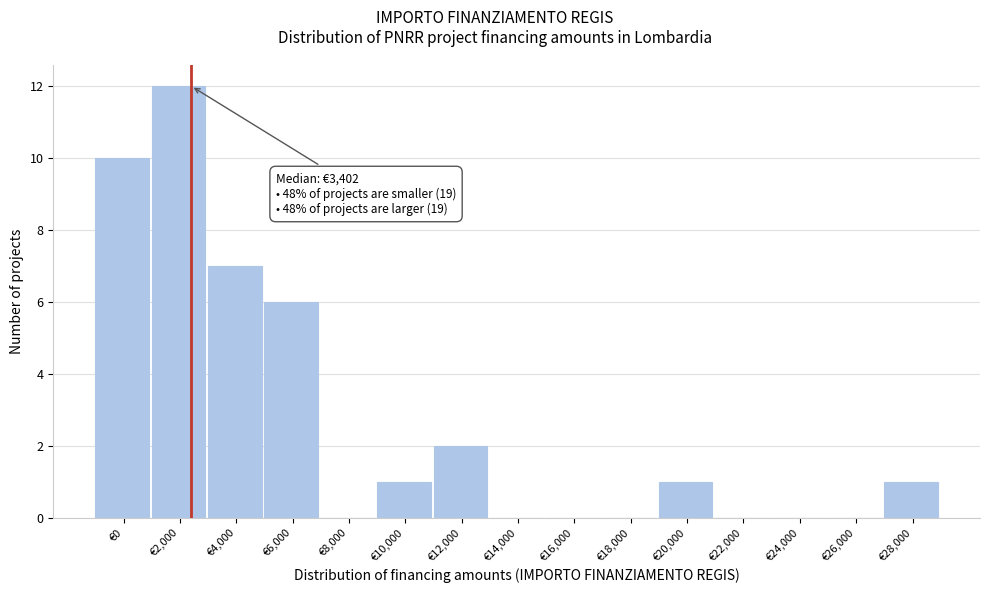

Reading left to right, what are all the values shown in this chart?

€0=10	€2,000=12	€4,000=7	€6,000=6	€8,000=0	€10,000=1	€12,000=2	€14,000=0	€16,000=0	€18,000=0	€20,000=1	€22,000=0	€24,000=0	€26,000=0	€28,000=1